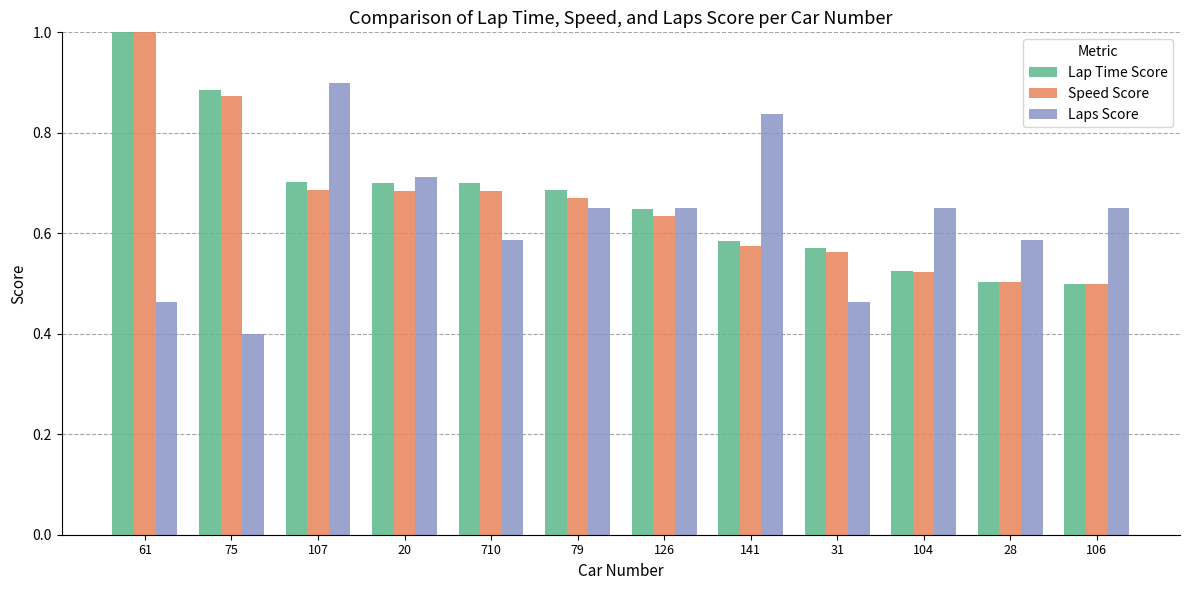

What is the difference between the highest and lowest values at 104?

0.1